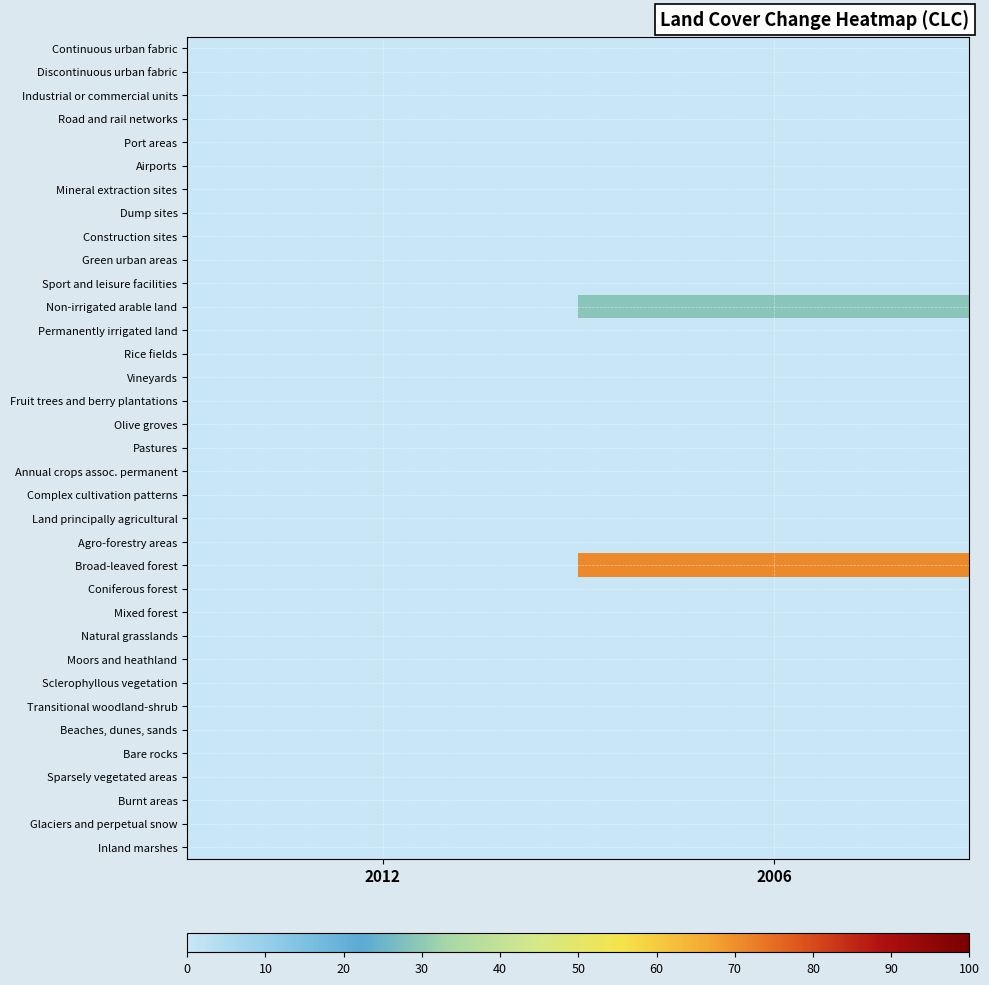

Reading left to right, list all the values displayed in this chart.

Continuous urban fabric: 2012=0.0	2006=0.0
Discontinuous urban fabric: 2012=0.0	2006=0.0
Industrial or commercial units: 2012=0.0	2006=0.0
Road and rail networks: 2012=0.0	2006=0.0
Port areas: 2012=0.0	2006=0.0
Airports: 2012=0.0	2006=0.0
Mineral extraction sites: 2012=0.0	2006=0.0
Dump sites: 2012=0.0	2006=0.0
Construction sites: 2012=0.0	2006=0.0
Green urban areas: 2012=0.0	2006=0.0
Sport and leisure facilities: 2012=0.0	2006=0.0
Non-irrigated arable land: 2012=0.0	2006=29.2
Permanently irrigated land: 2012=0.0	2006=0.0
Rice fields: 2012=0.0	2006=0.0
Vineyards: 2012=0.0	2006=0.0
Fruit trees and berry plantations: 2012=0.0	2006=0.0
Olive groves: 2012=0.0	2006=0.0
Pastures: 2012=0.0	2006=0.0
Annual crops assoc. permanent: 2012=0.0	2006=0.0
Complex cultivation patterns: 2012=0.0	2006=0.0
Land principally agricultural: 2012=0.0	2006=0.0
Agro-forestry areas: 2012=0.0	2006=0.0
Broad-leaved forest: 2012=0.0	2006=70.8
Coniferous forest: 2012=0.0	2006=0.0
Mixed forest: 2012=0.0	2006=0.0
Natural grasslands: 2012=0.0	2006=0.0
Moors and heathland: 2012=0.0	2006=0.0
Sclerophyllous vegetation: 2012=0.0	2006=0.0
Transitional woodland-shrub: 2012=0.0	2006=0.0
Beaches, dunes, sands: 2012=0.0	2006=0.0
Bare rocks: 2012=0.0	2006=0.0
Sparsely vegetated areas: 2012=0.0	2006=0.0
Burnt areas: 2012=0.0	2006=0.0
Glaciers and perpetual snow: 2012=0.0	2006=0.0
Inland marshes: 2012=0.0	2006=0.0